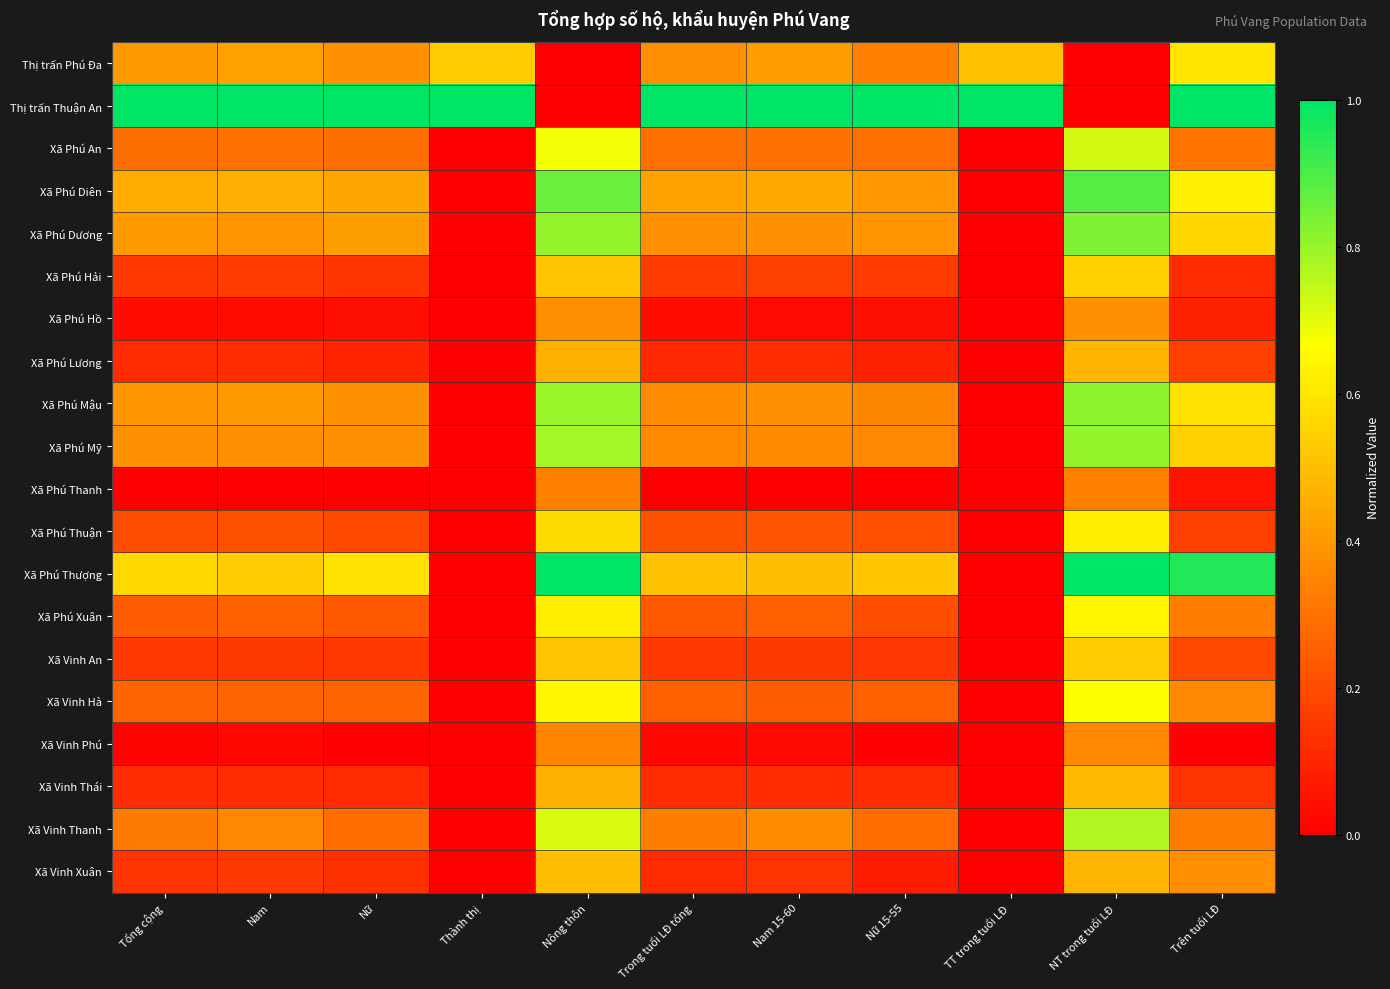

What is the total value across all series at Nữ?

5.5